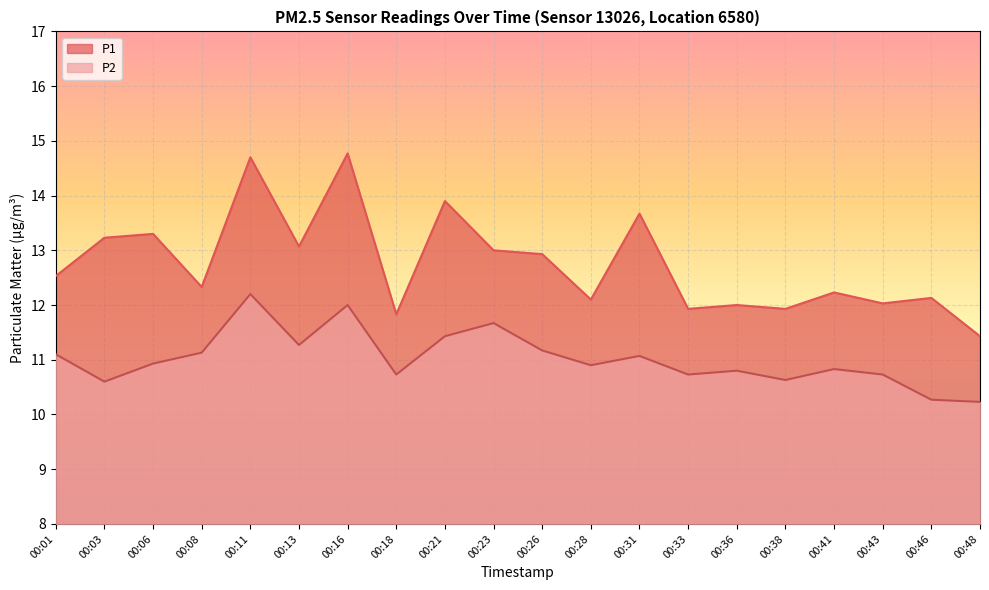

What are all the series names shown in the legend?

P1, P2